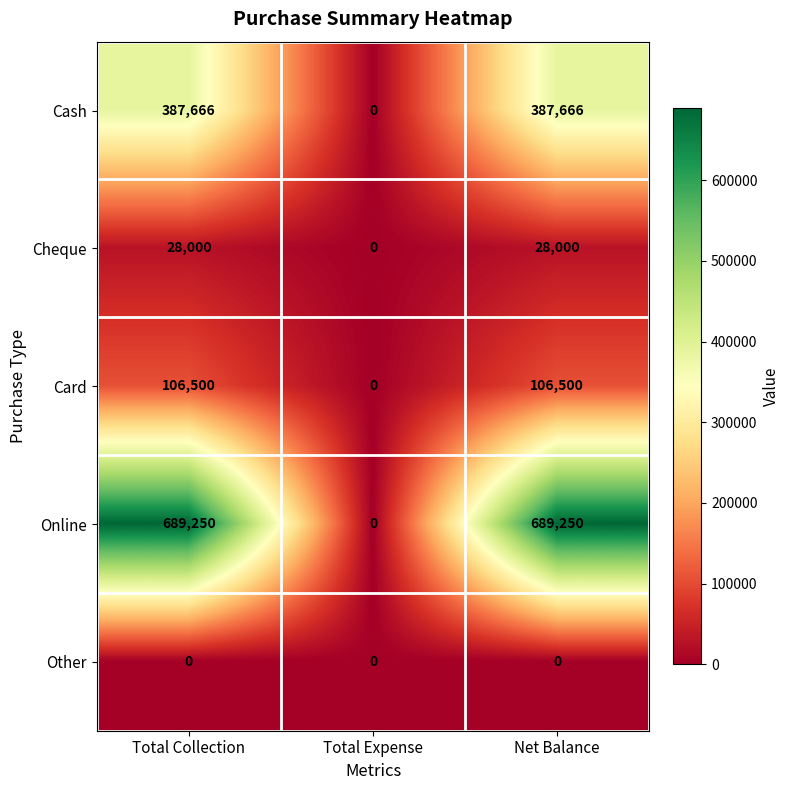

Which series has the largest total across all categories?

Online